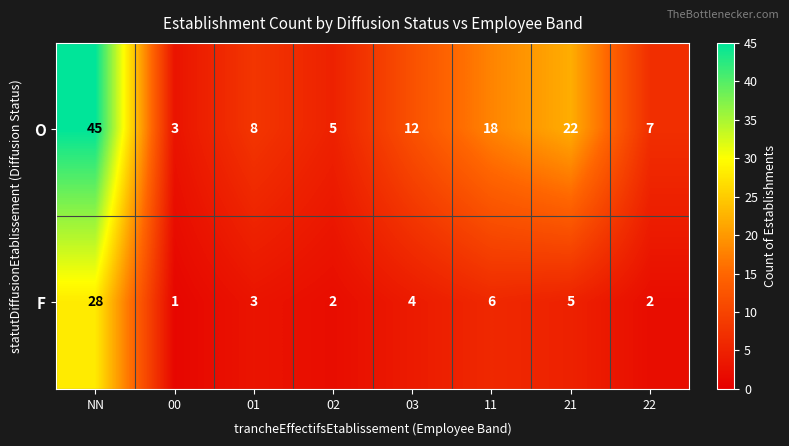

Rank the series by their maximum value, from lowest to highest.

F, O